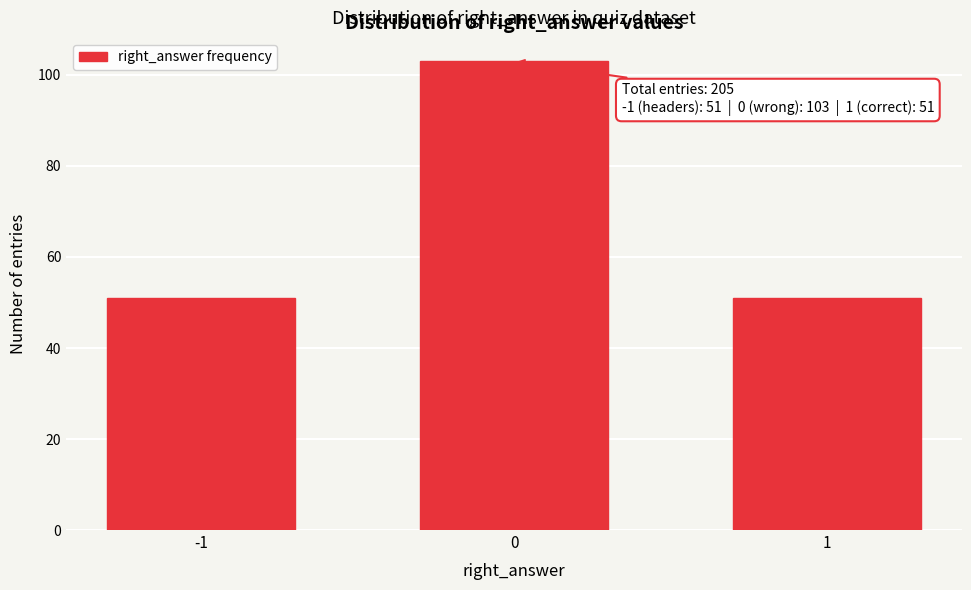

Reading left to right, transcribe all the data shown in this chart.

51	103	51